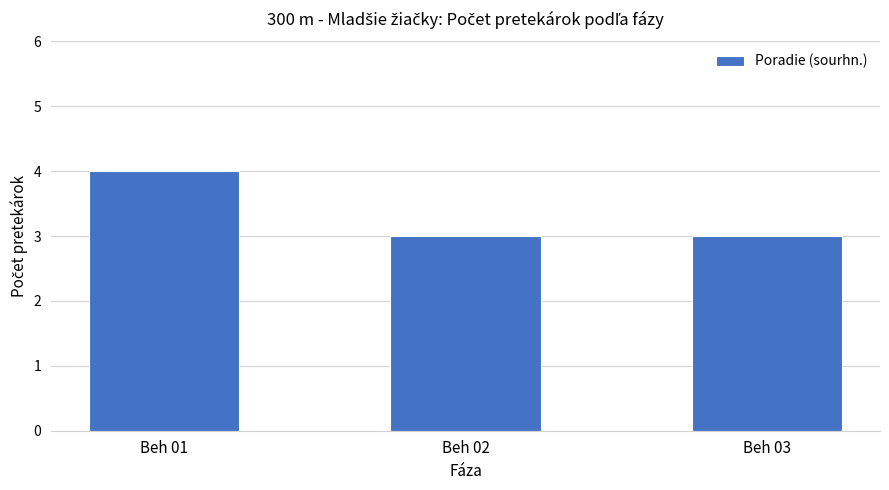

Reading left to right, list all the values displayed in this chart.

4	3	3